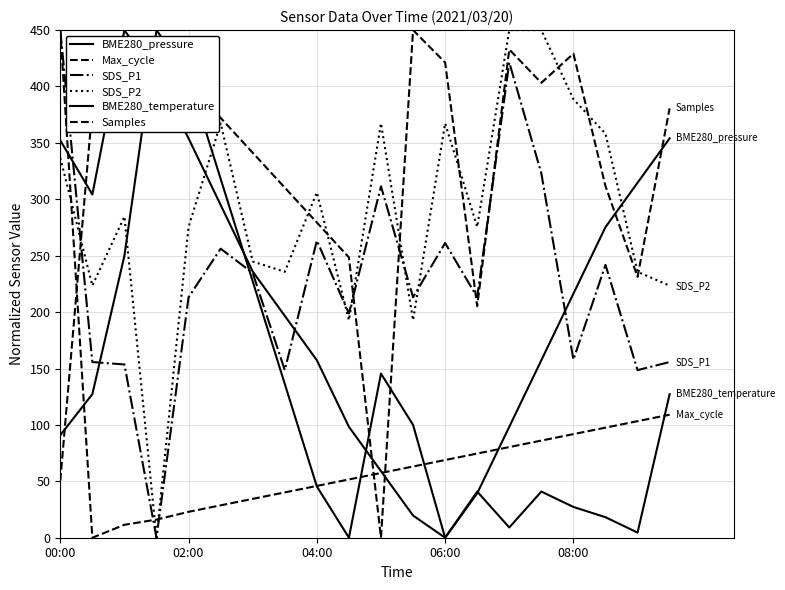

At which category is the sum across all series the highest?

00:00